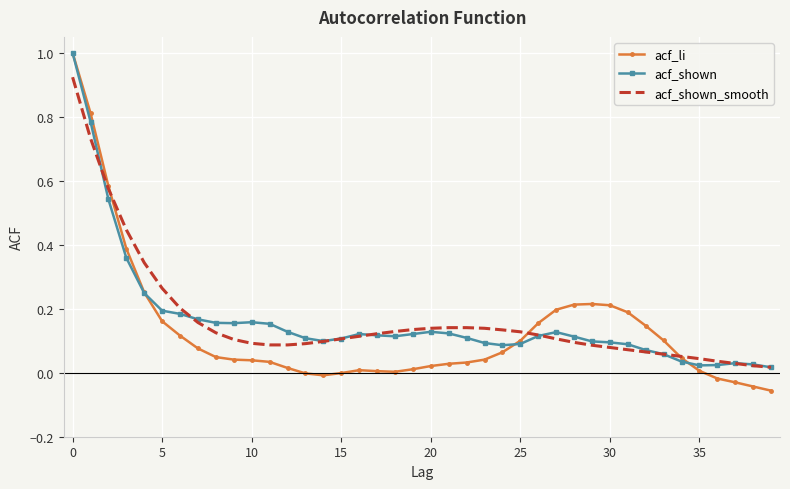

What is the maximum value shown in the chart?

1.0